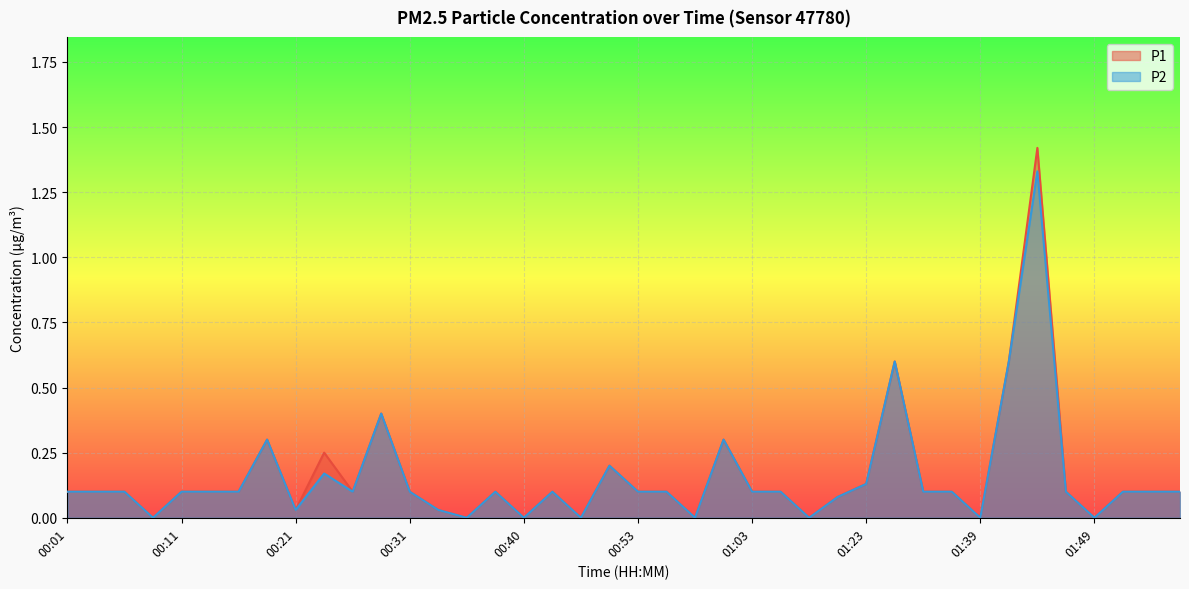

Does the chart display data point markers on the line(s)?

No